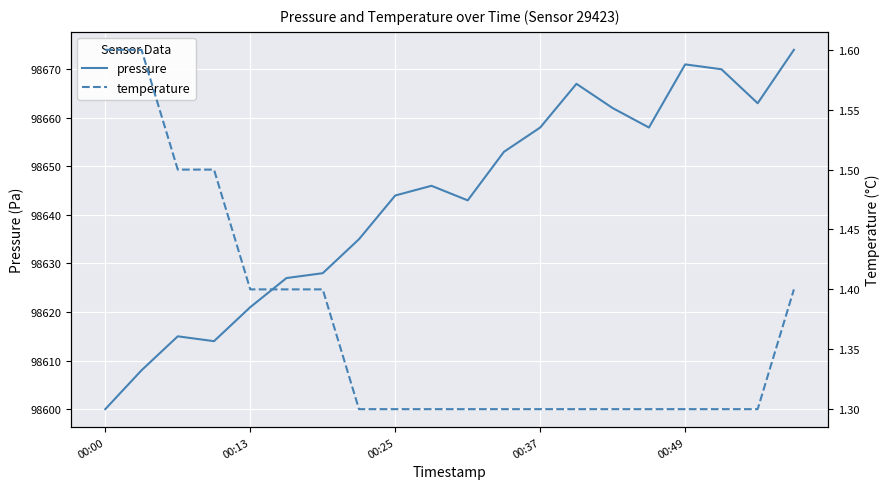

At how many categories does at least one series exceed 28131?

20